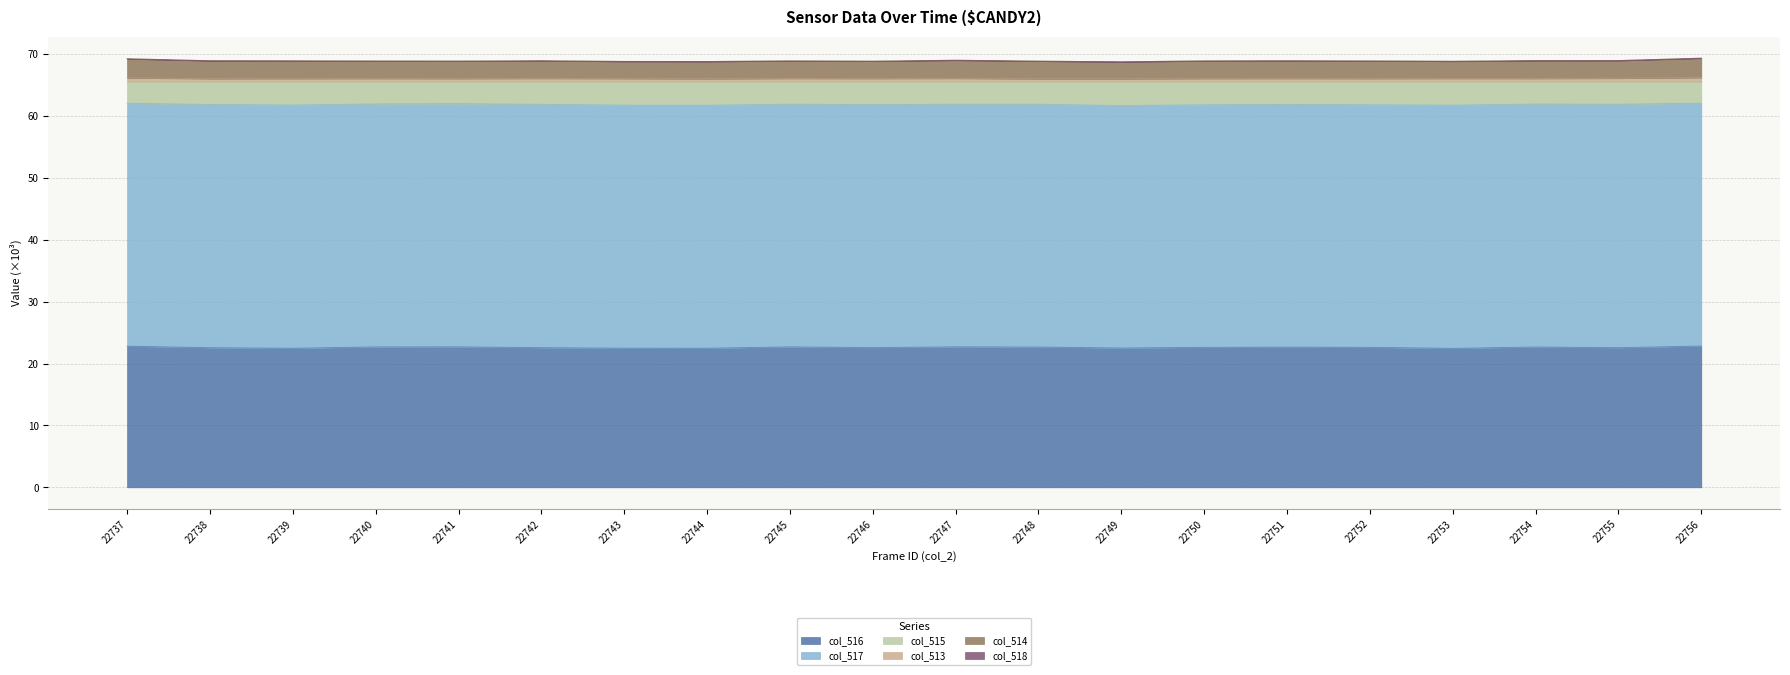

True or false: col_513 has a value of 66.0 at 22749.

True